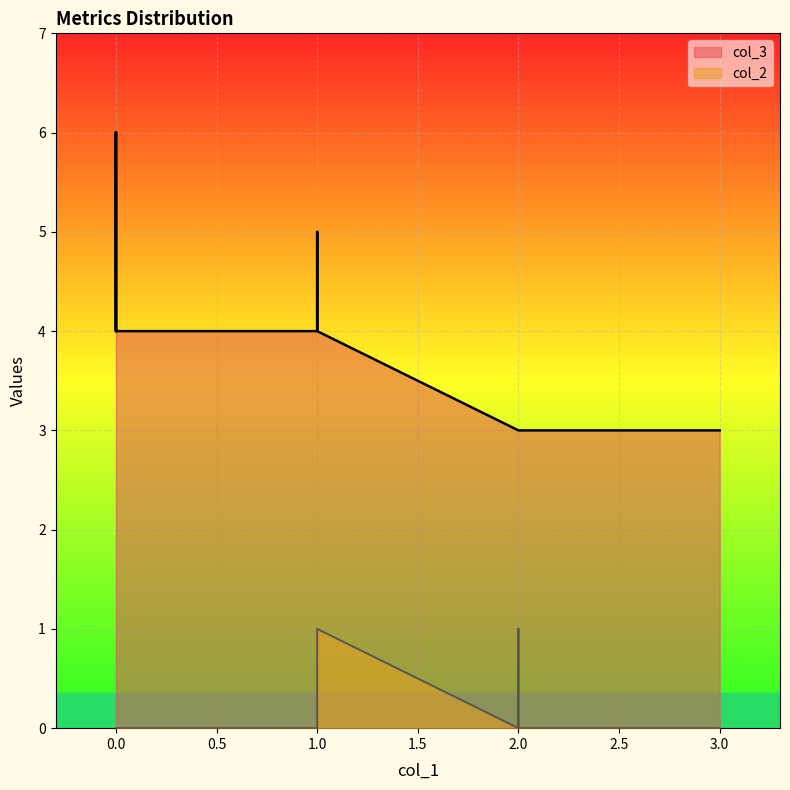

How many lines are shown in the chart?

2